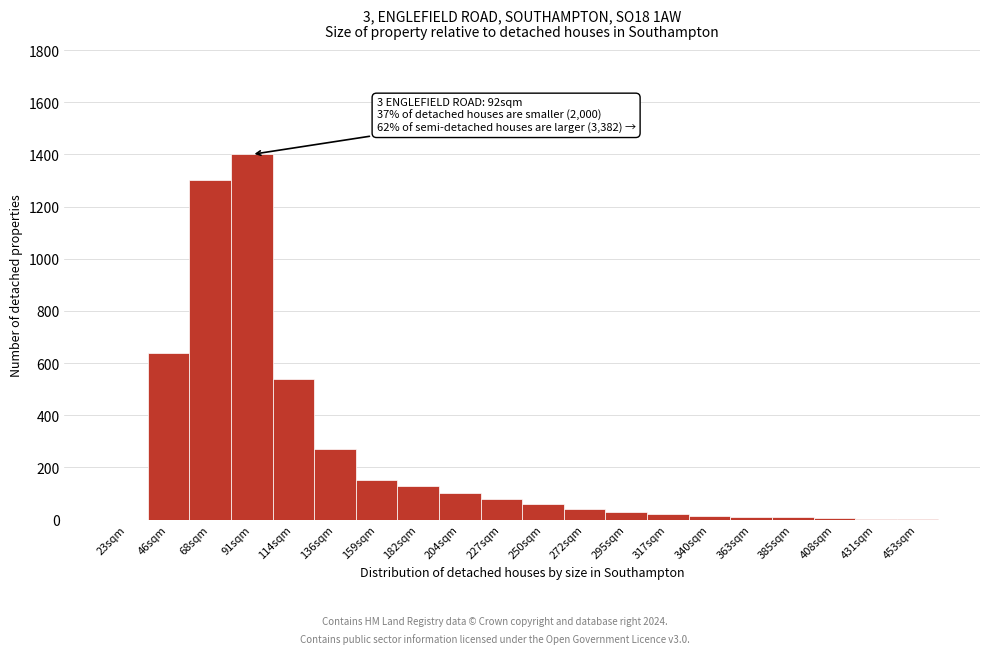

The chart shows a value of 1300 at 68sqm. True or false?

True